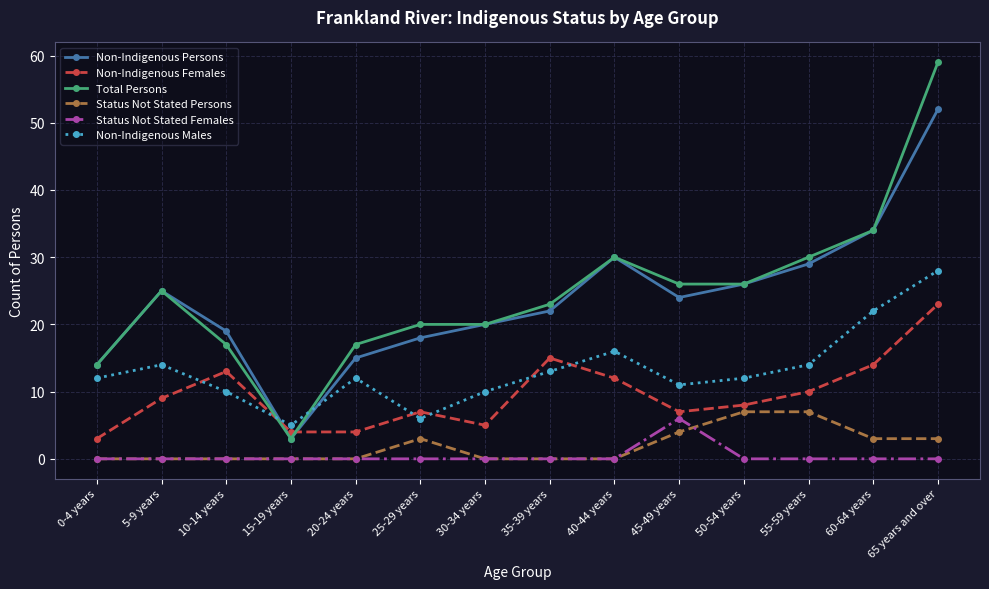

What is the average value of the Status Not Stated Persons series?

2